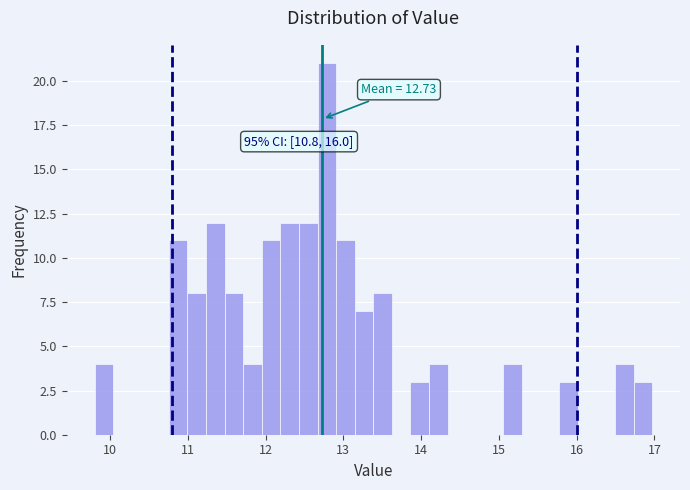

Read against the x-axis, roughly where is the centre of the tallest bar?

12.8